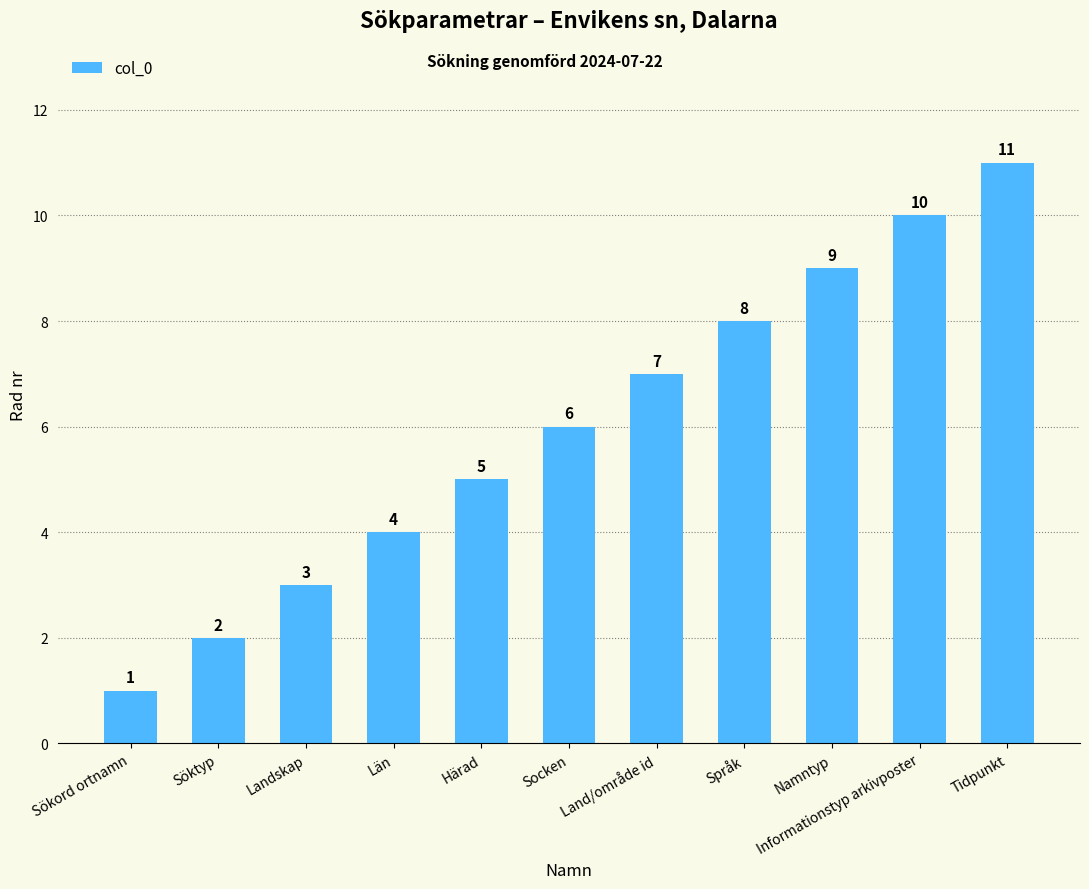

Which label corresponds to the smallest value in the chart?

Sökord ortnamn